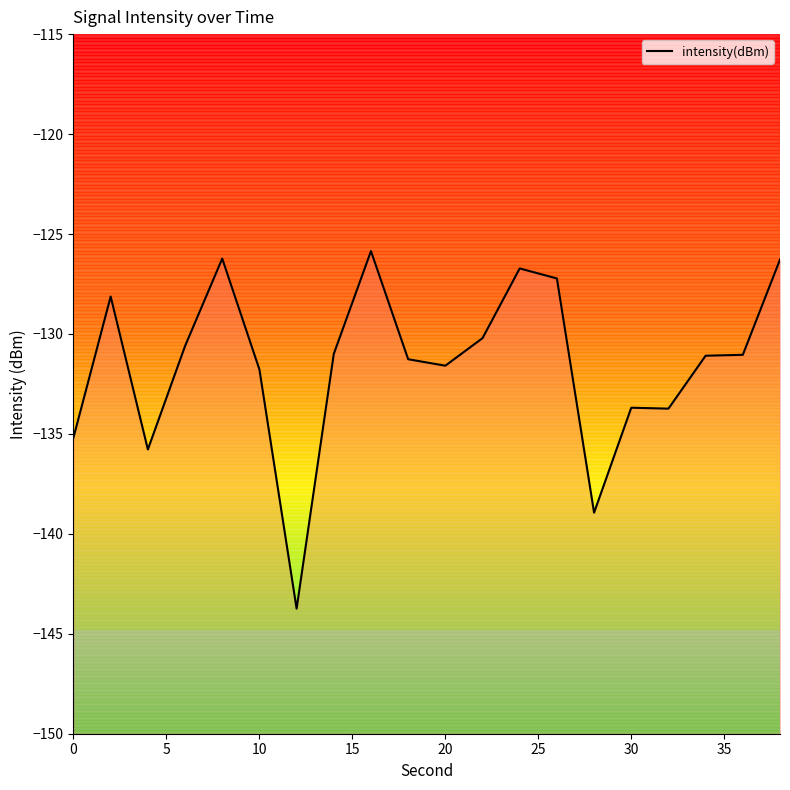

Is it true that the value at 30 is -133.7?

True